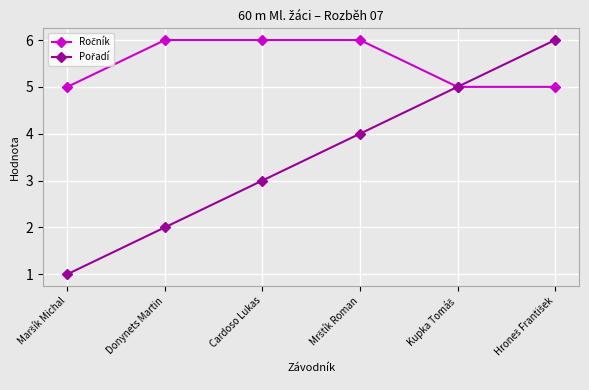

What is the label of the 5th point from the right?

Donynets Martin